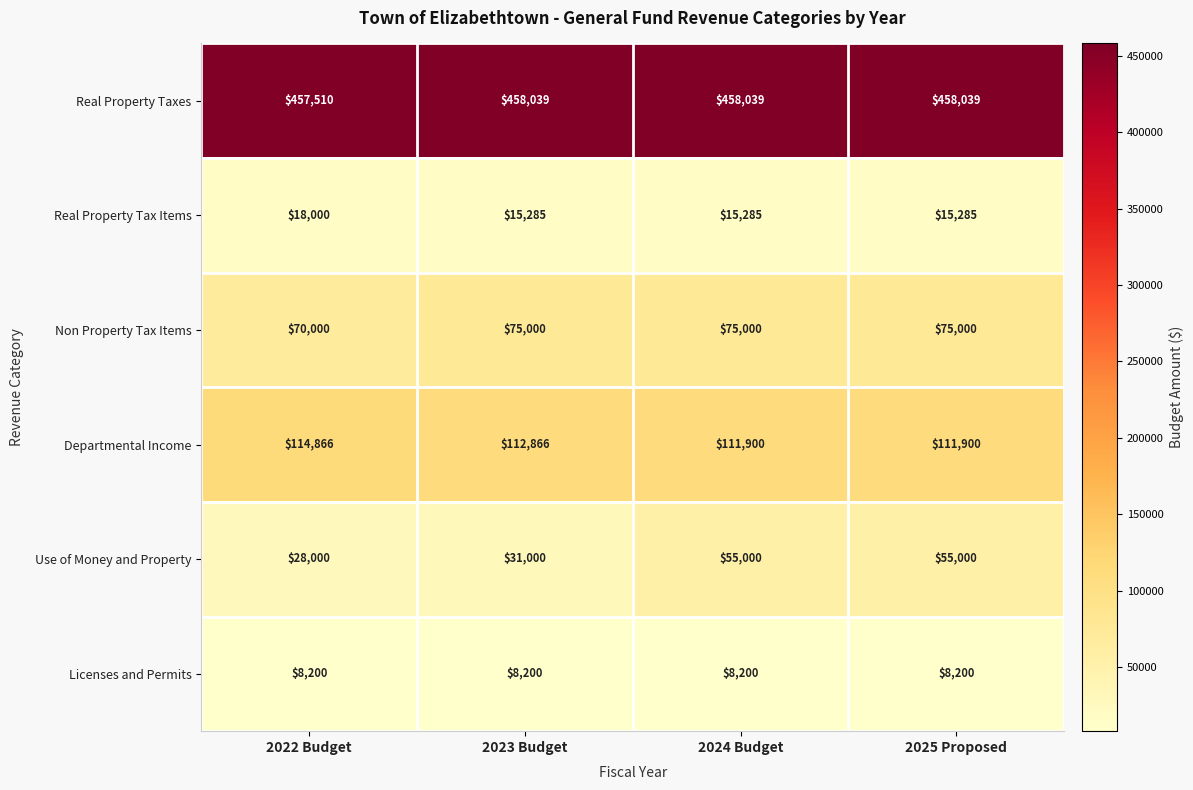

What is the difference between the Real Property Taxes values at 2022 Budget and 2025 Proposed?

529